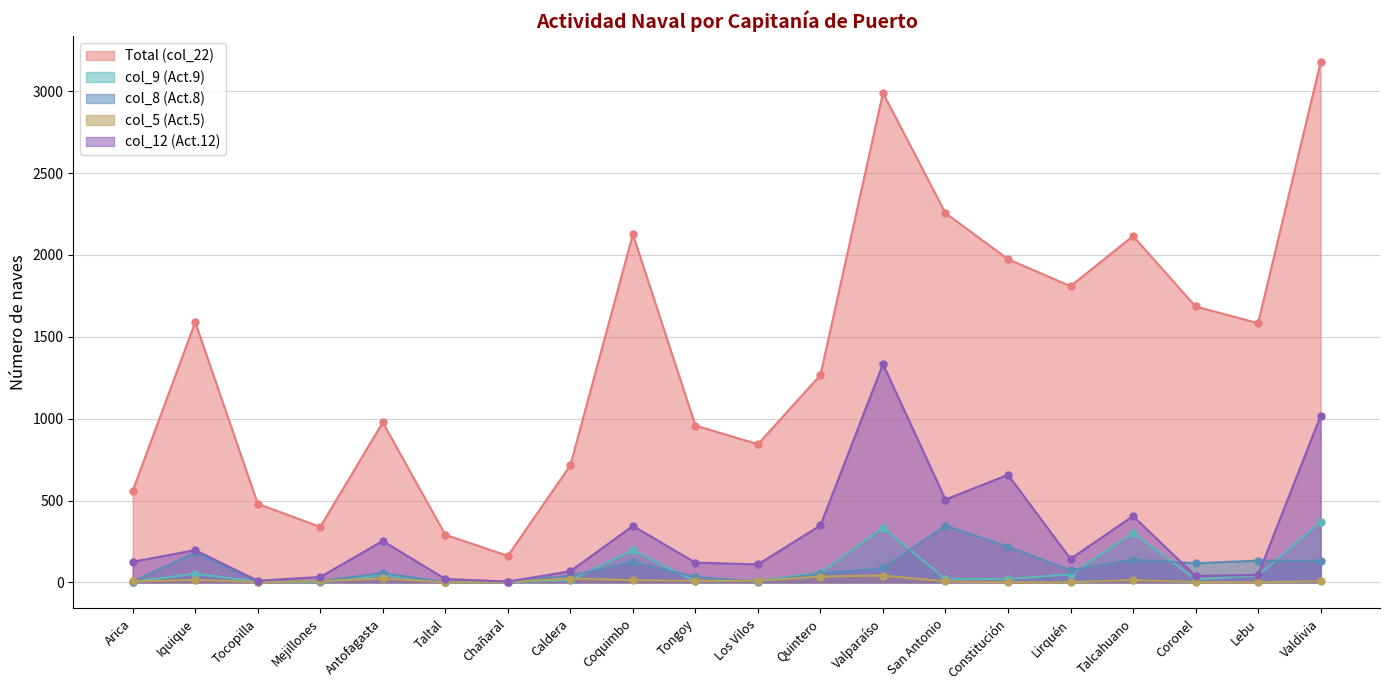

Which has a higher value, Caldera or Taltal?

Caldera